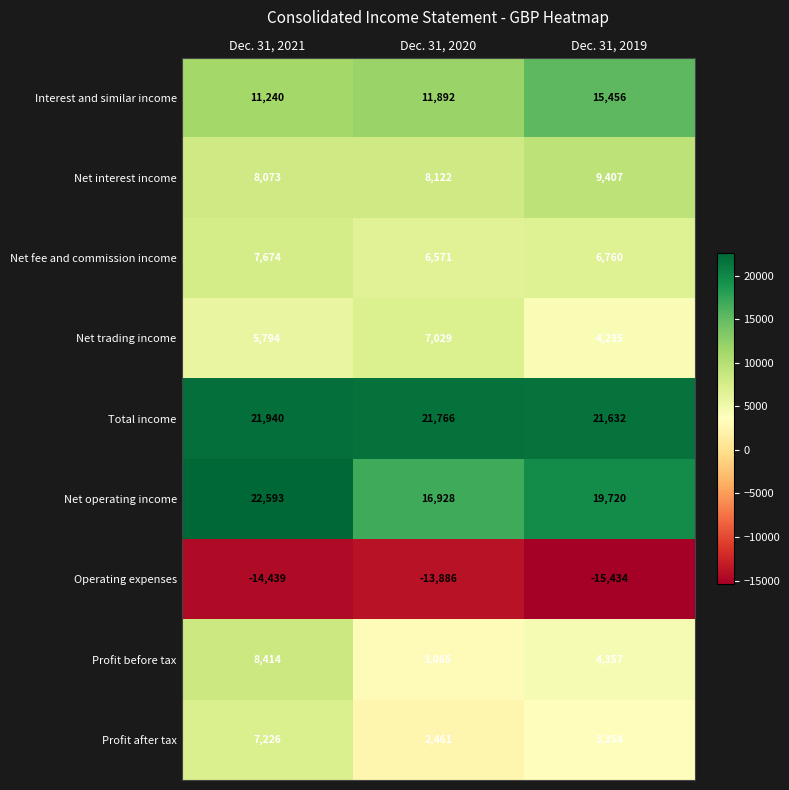

Is it true that Net trading income equals 1826 at Dec. 31, 2019?

False